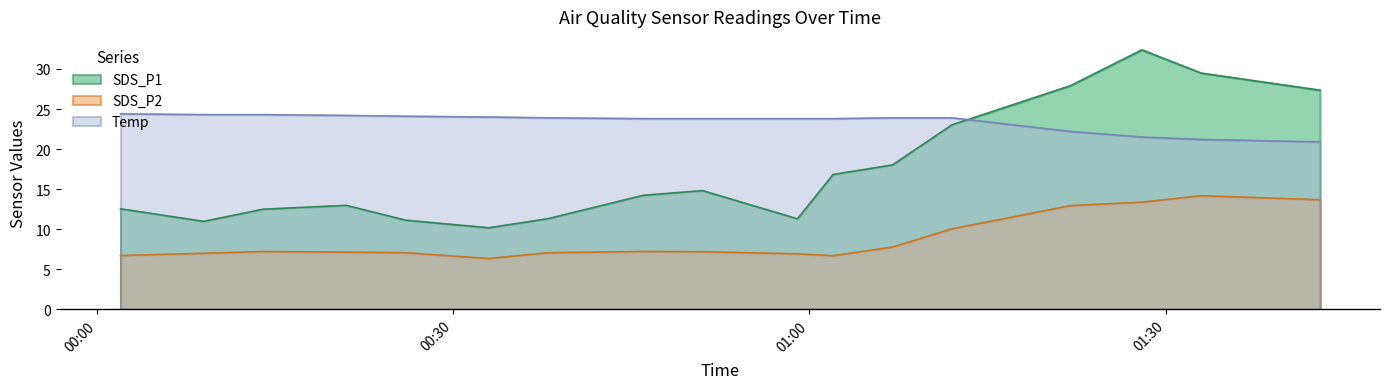

Does the chart display data point markers on the line(s)?

No